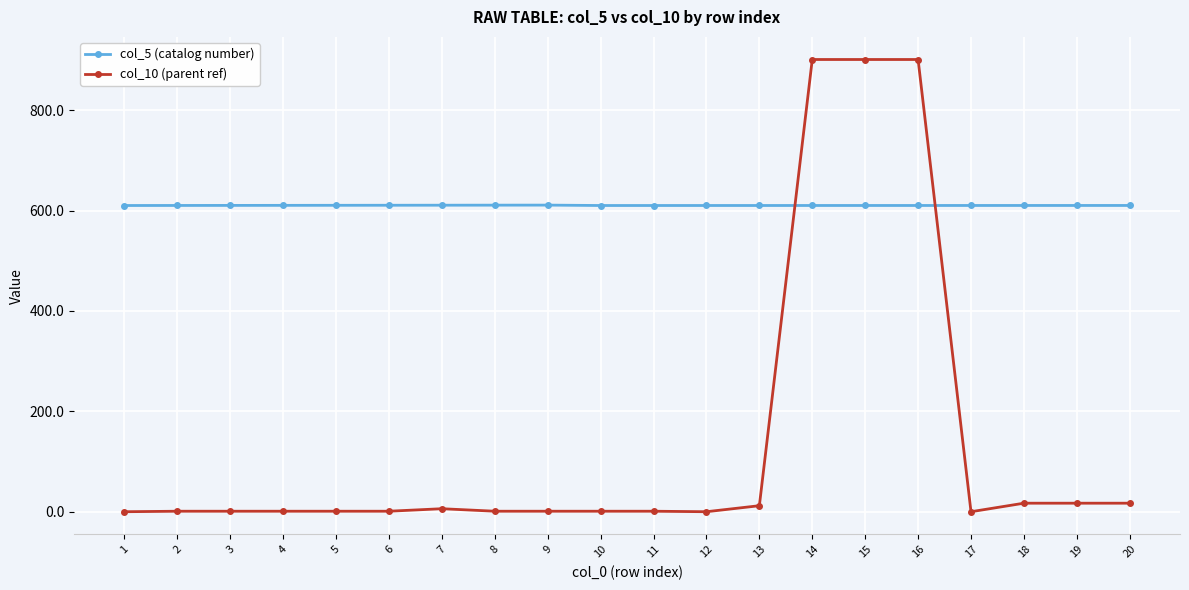

Rank the series by their maximum value, from highest to lowest.

col_10 (parent ref), col_5 (catalog number)